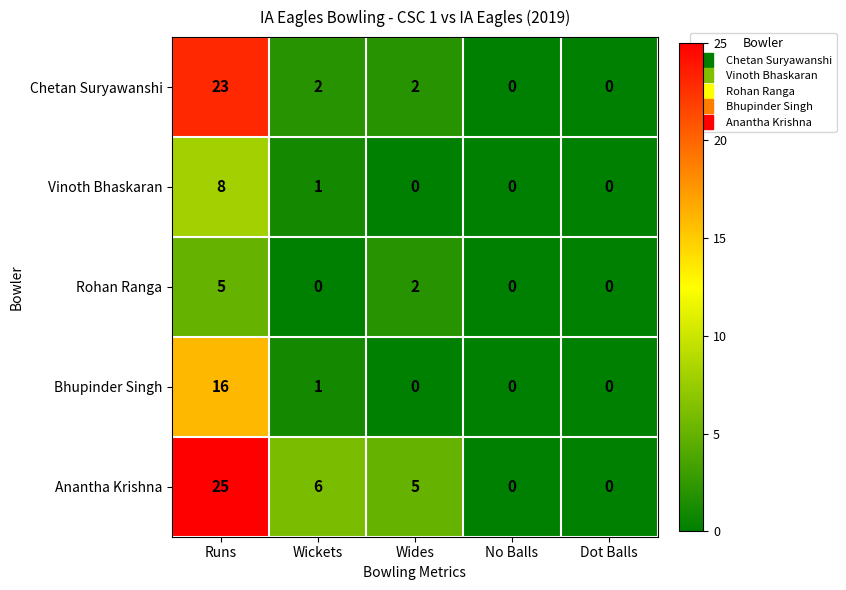

At how many categories does at least one series exceed 24?

1